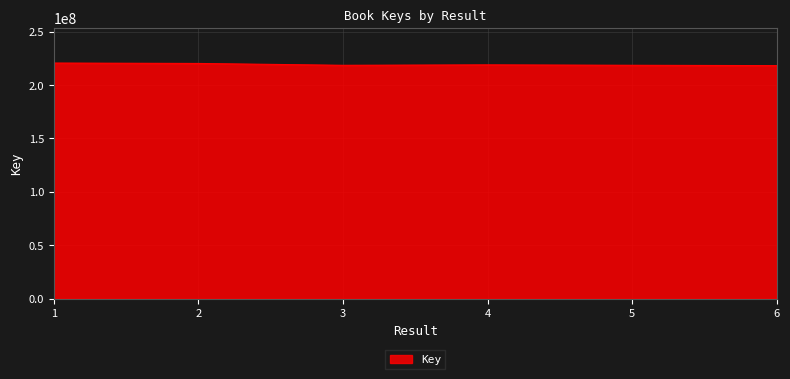

What is the change in value from 1 to 5?

-2098106